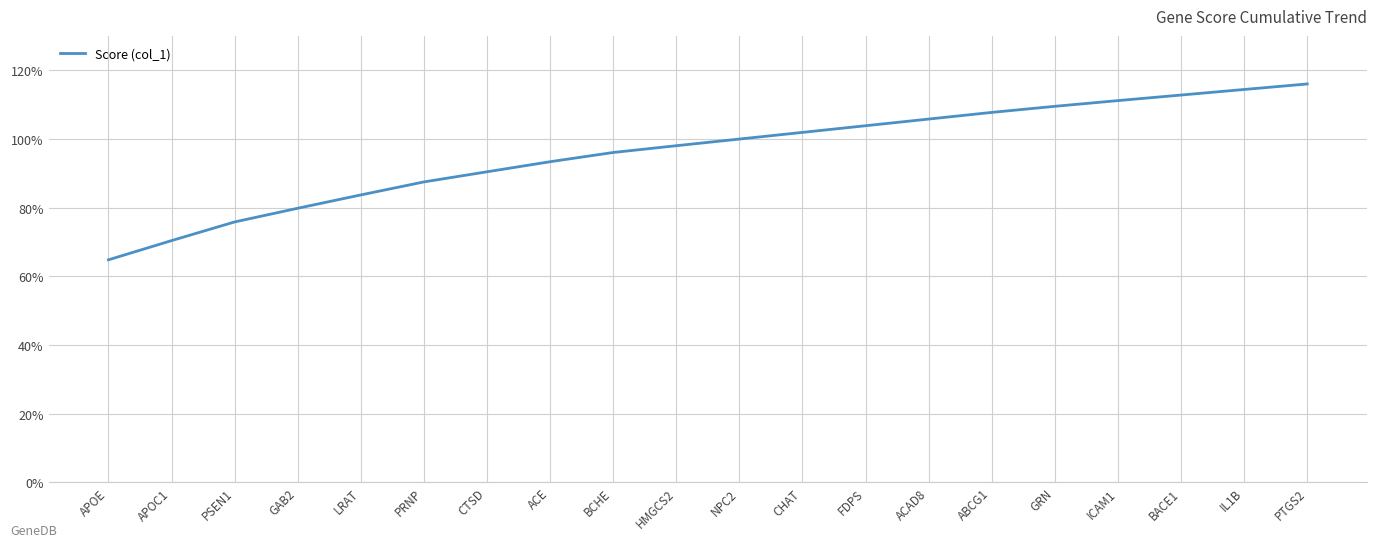

What is the minimum value shown in the chart?

64.8